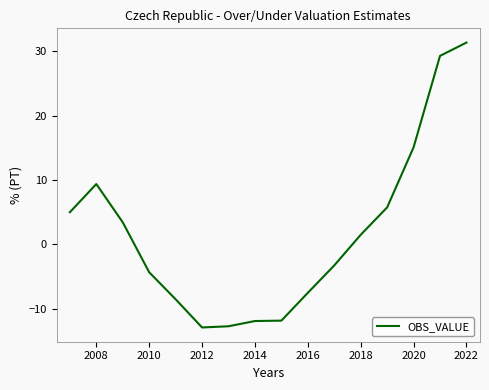

What is the difference between the maximum and minimum values?

44.2